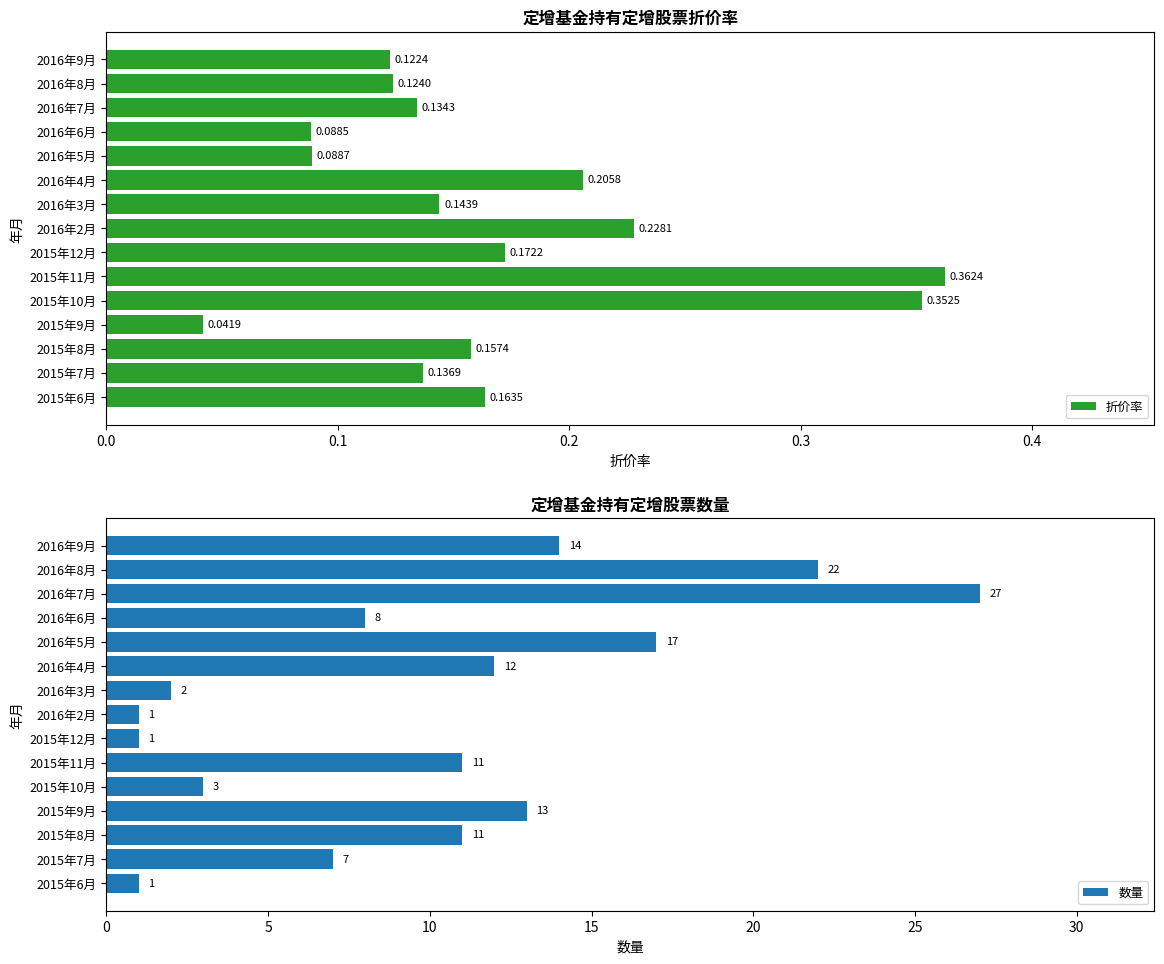

Rank the categories by 折价率 value from highest to lowest.

2015年11月, 2015年10月, 2016年2月, 2016年4月, 2015年12月, 2015年6月, 2015年8月, 2016年3月, 2015年7月, 2016年7月, 2016年8月, 2016年9月, 2016年5月, 2016年6月, 2015年9月